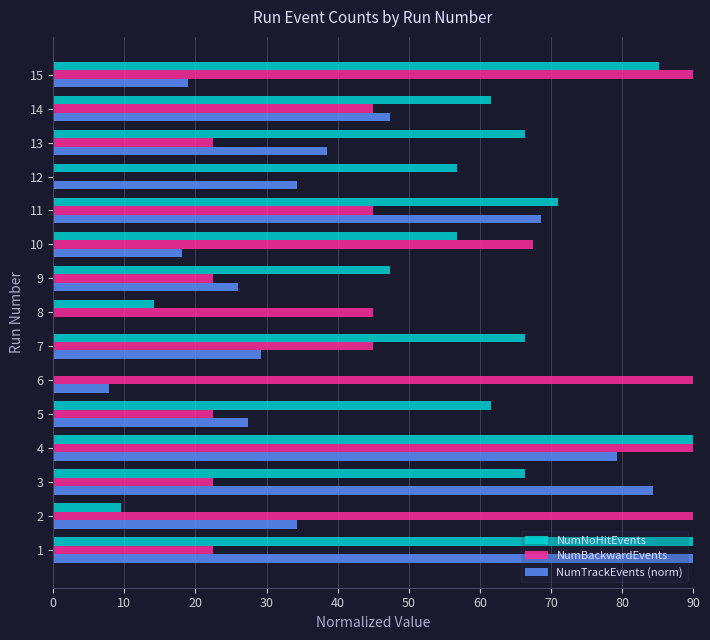

Between 14 and 15, which series saw the biggest shift?

NumBackwardEvents